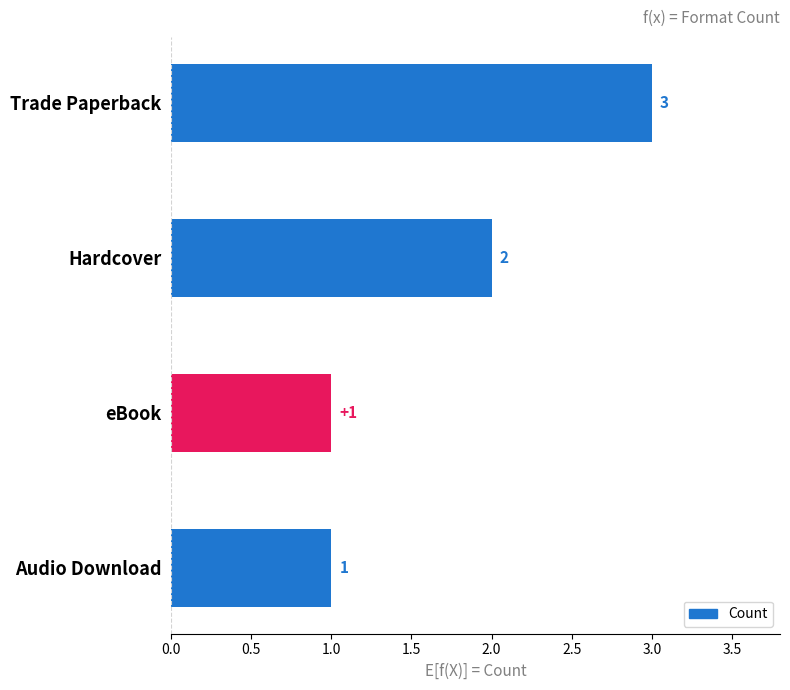

Reading top to bottom, extract all data points from this chart.

Trade Paperback=3	Hardcover=2	eBook=1	Audio Download=1